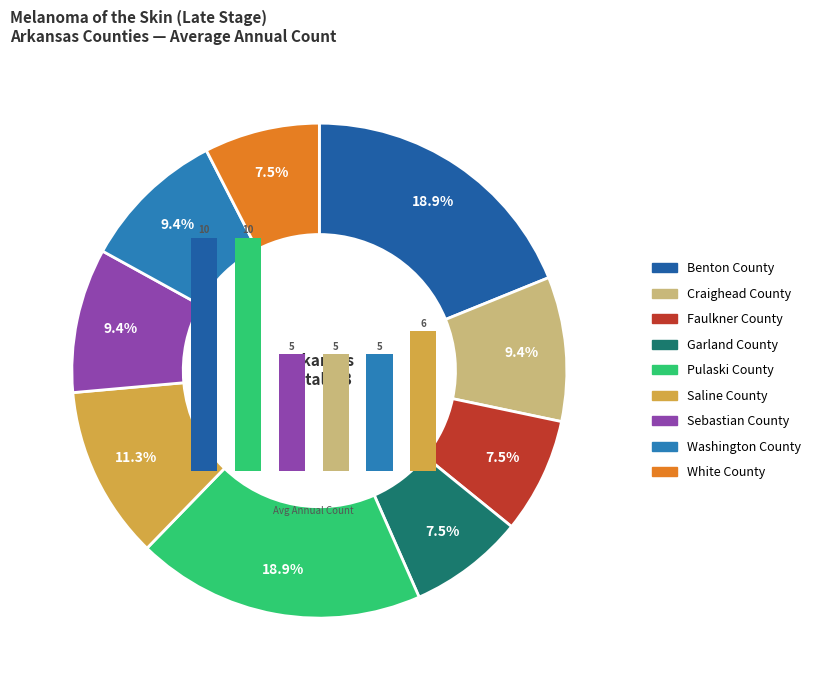

To the nearest percent, what is the difference between the largest and smallest slice percentages?

11%